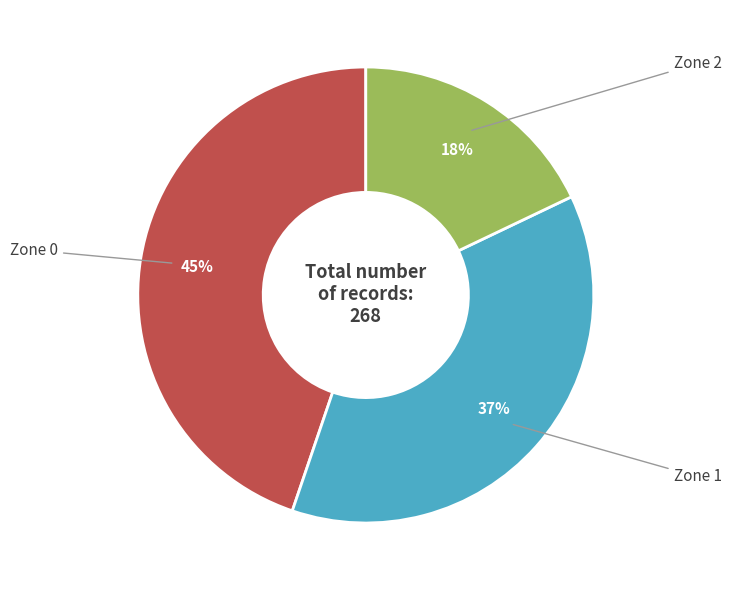

To the nearest percent, what is the average slice percentage?

33%